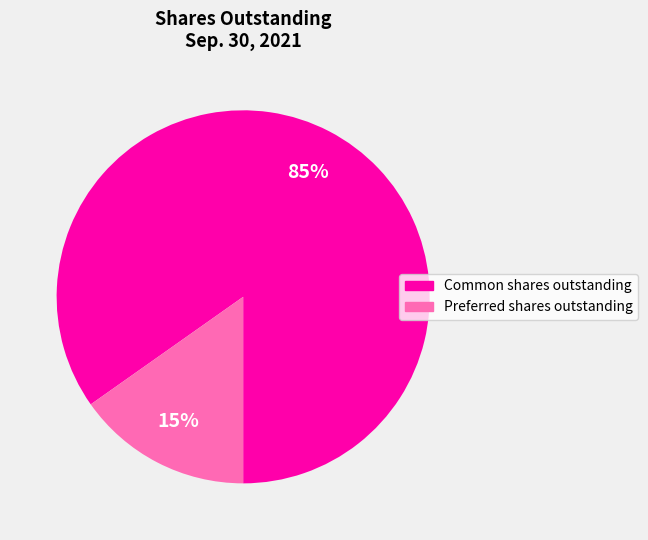

To the nearest percent, what is the average slice percentage?

50%